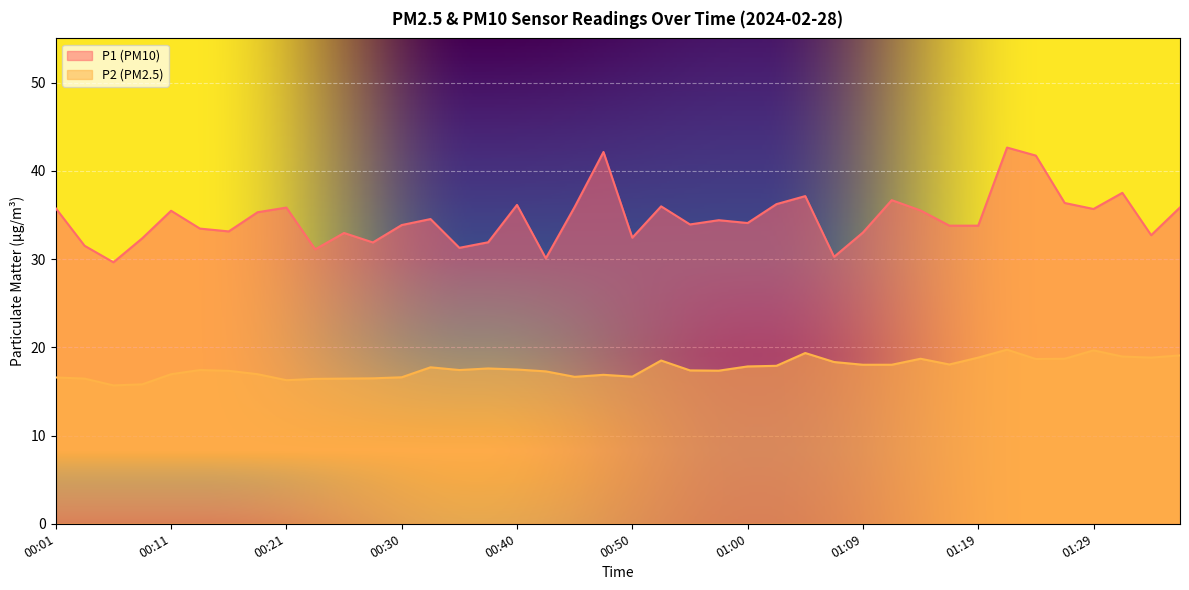

In P2, how many points are higher than both neighbors (excluding endpoints)?

9